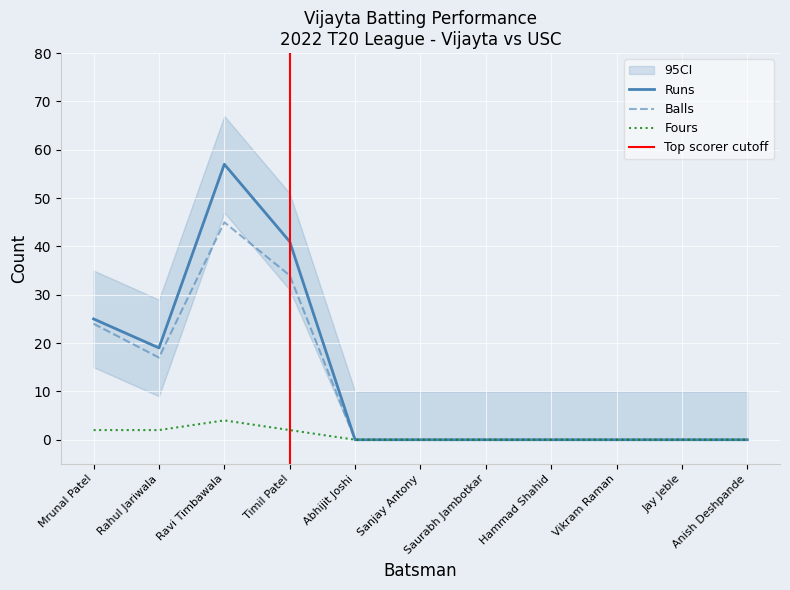

Reading left to right, list all the values displayed in this chart.

Runs: 25	19	57	41	0	0	0	0	0	0	0
Balls: 24	17	45	34	0	0	0	0	0	0	0
Fours: 2	2	4	2	0	0	0	0	0	0	0